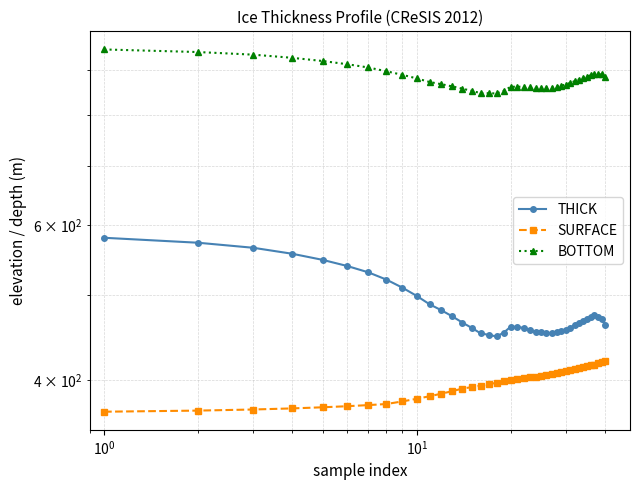

How many data points does each series have?

40